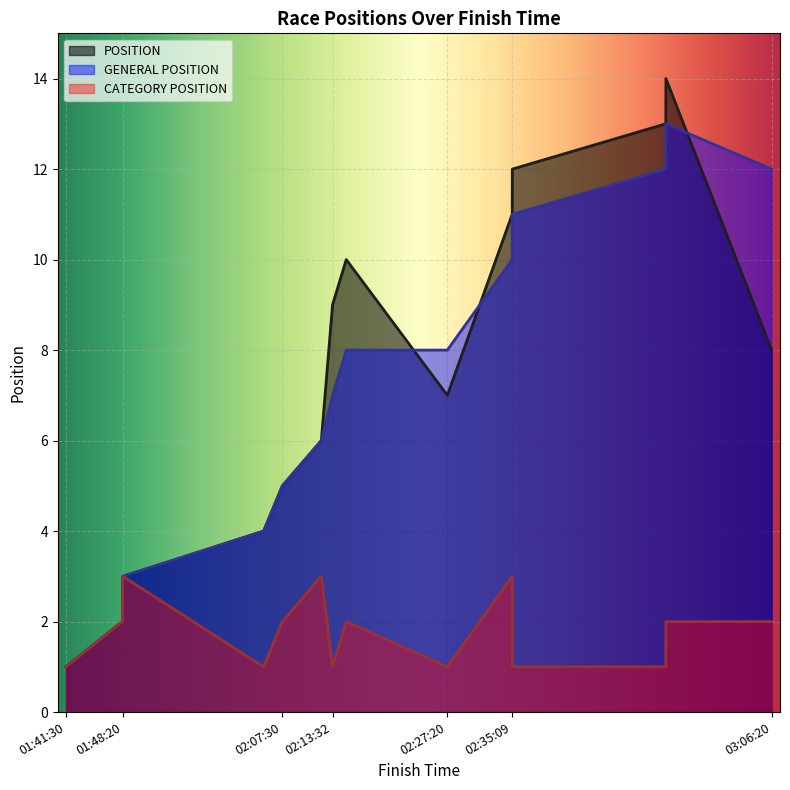

Which series has the widest spread of values?

POSITION